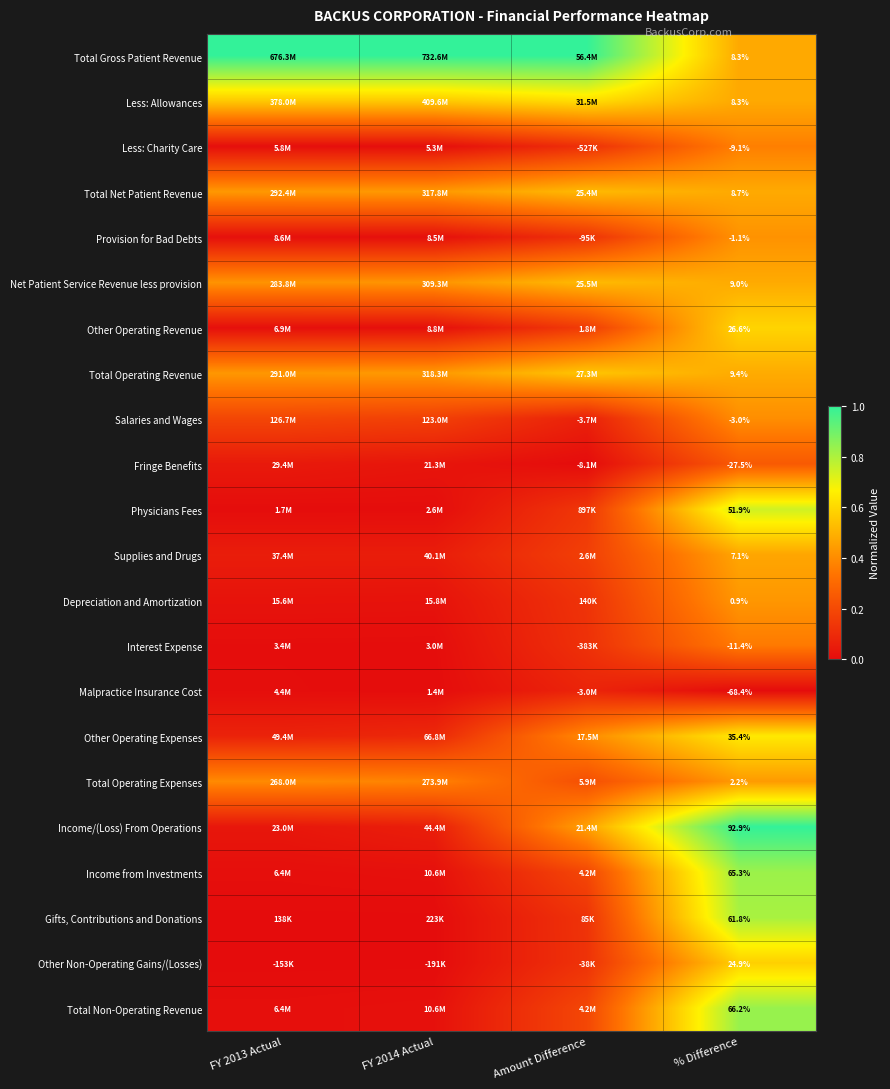

Count the number of data series in this chart.

22